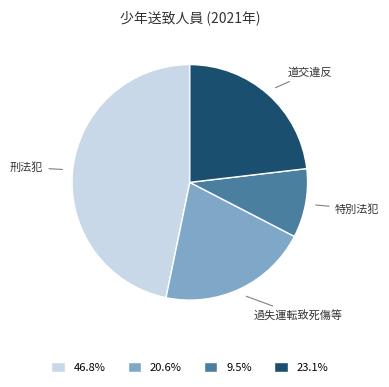

Is there a majority slice in this chart?

No